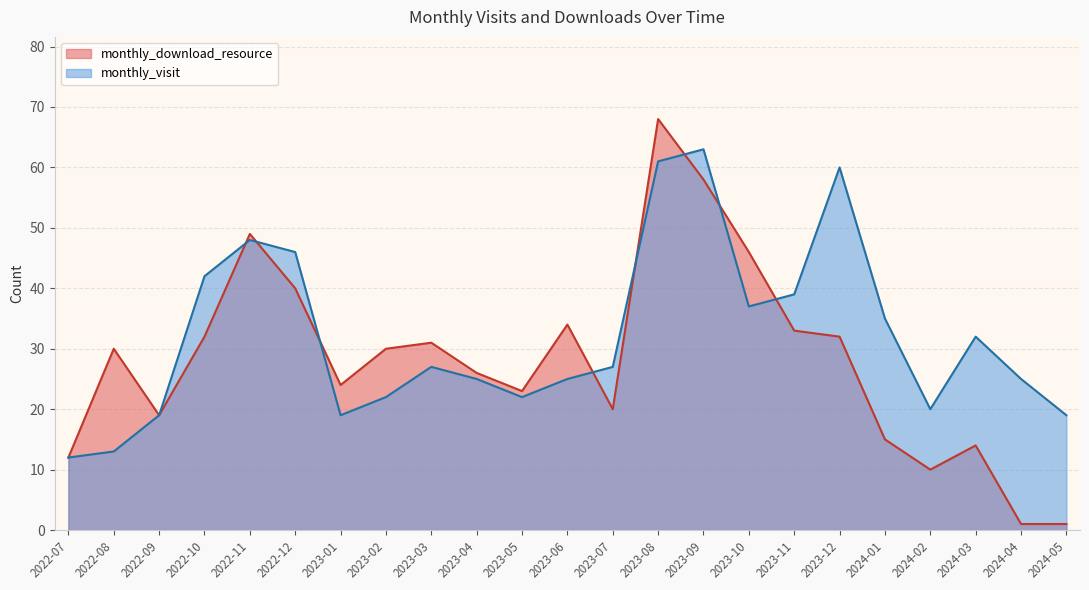

What is the approximate value of monthly_visit at 2024-05?

19